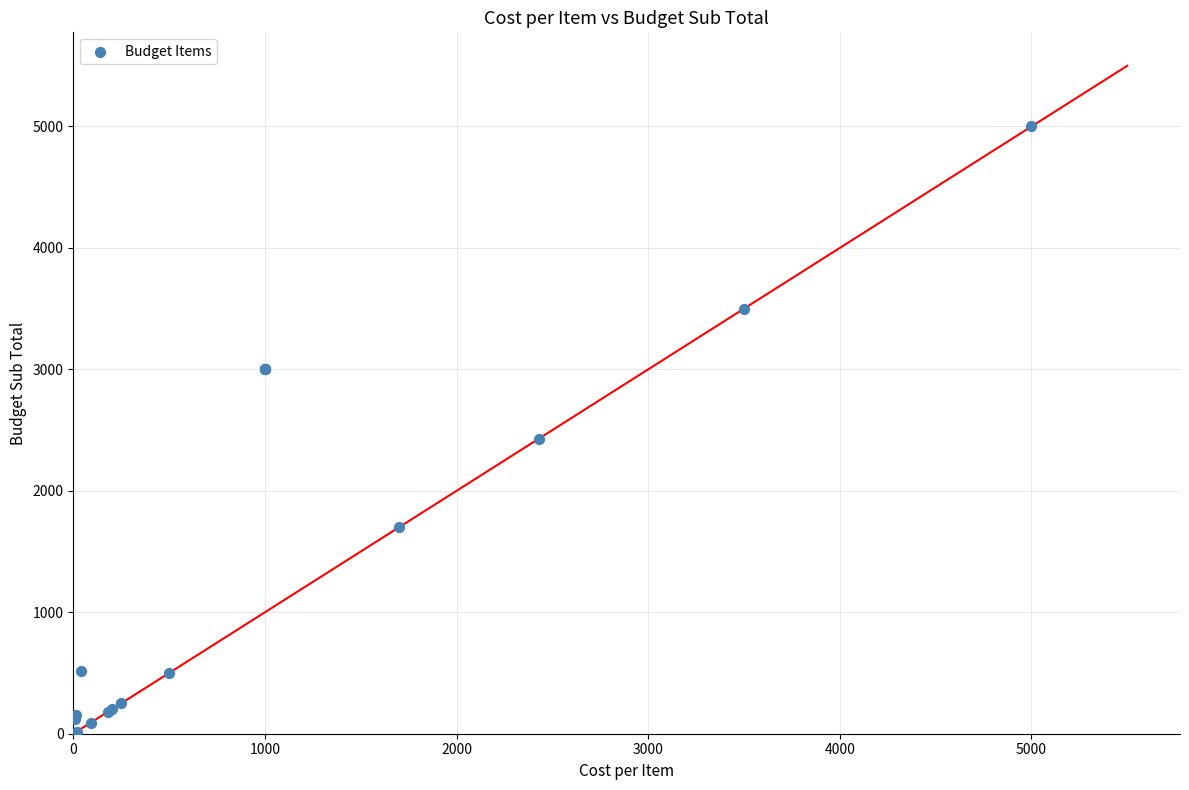

What Y value in the scatter plot is closest to 2508?

2428.4